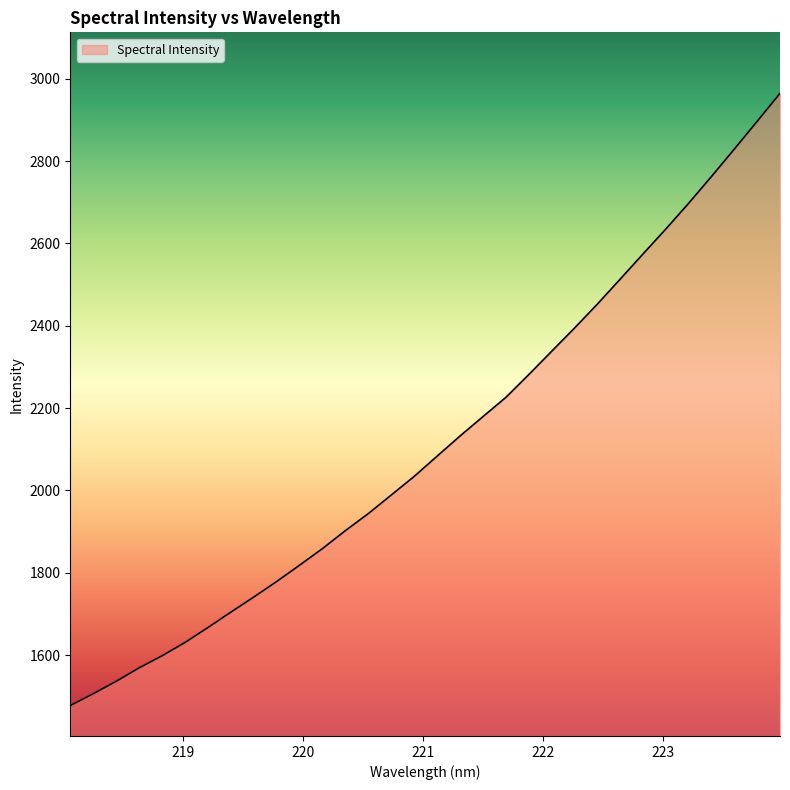

What is the minimum value shown in the chart?

1477.2